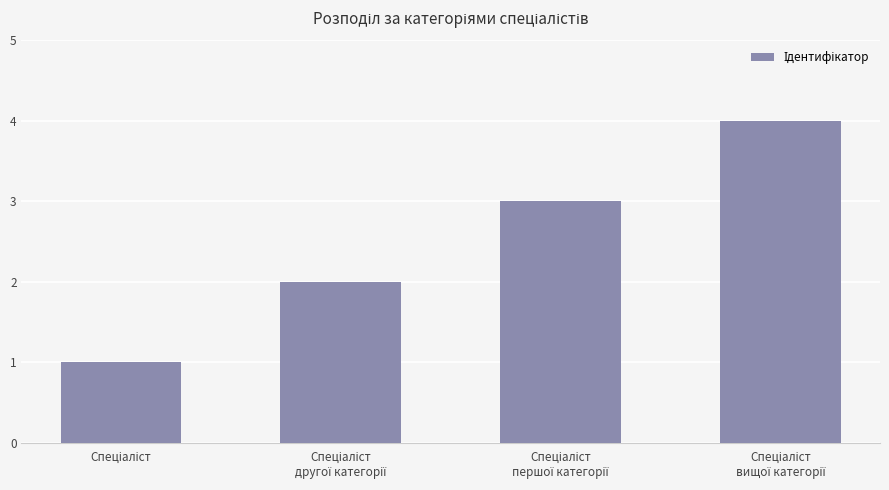

What is the maximum value shown in the chart?

4